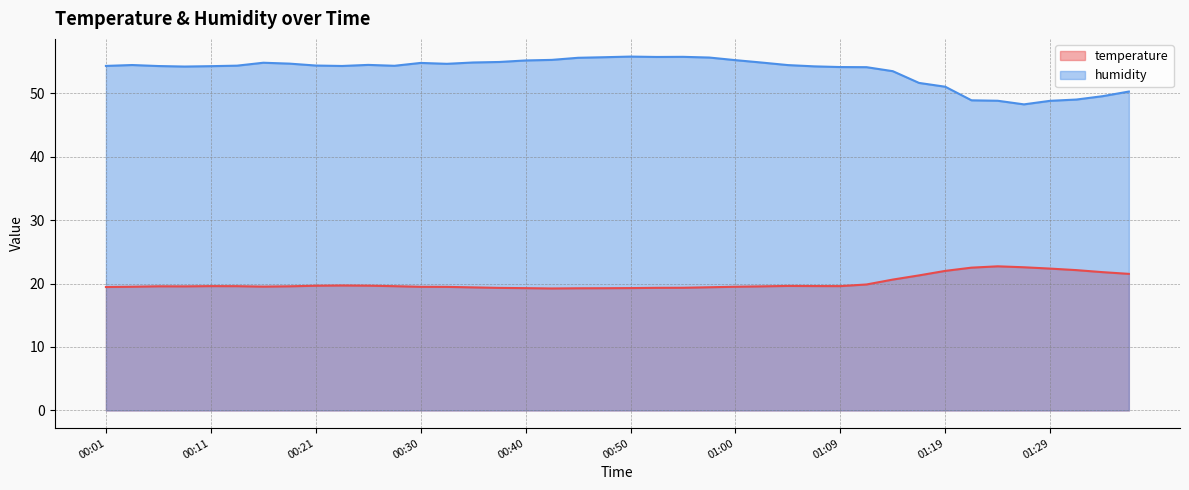

What are all the series names shown in the legend?

temperature, humidity